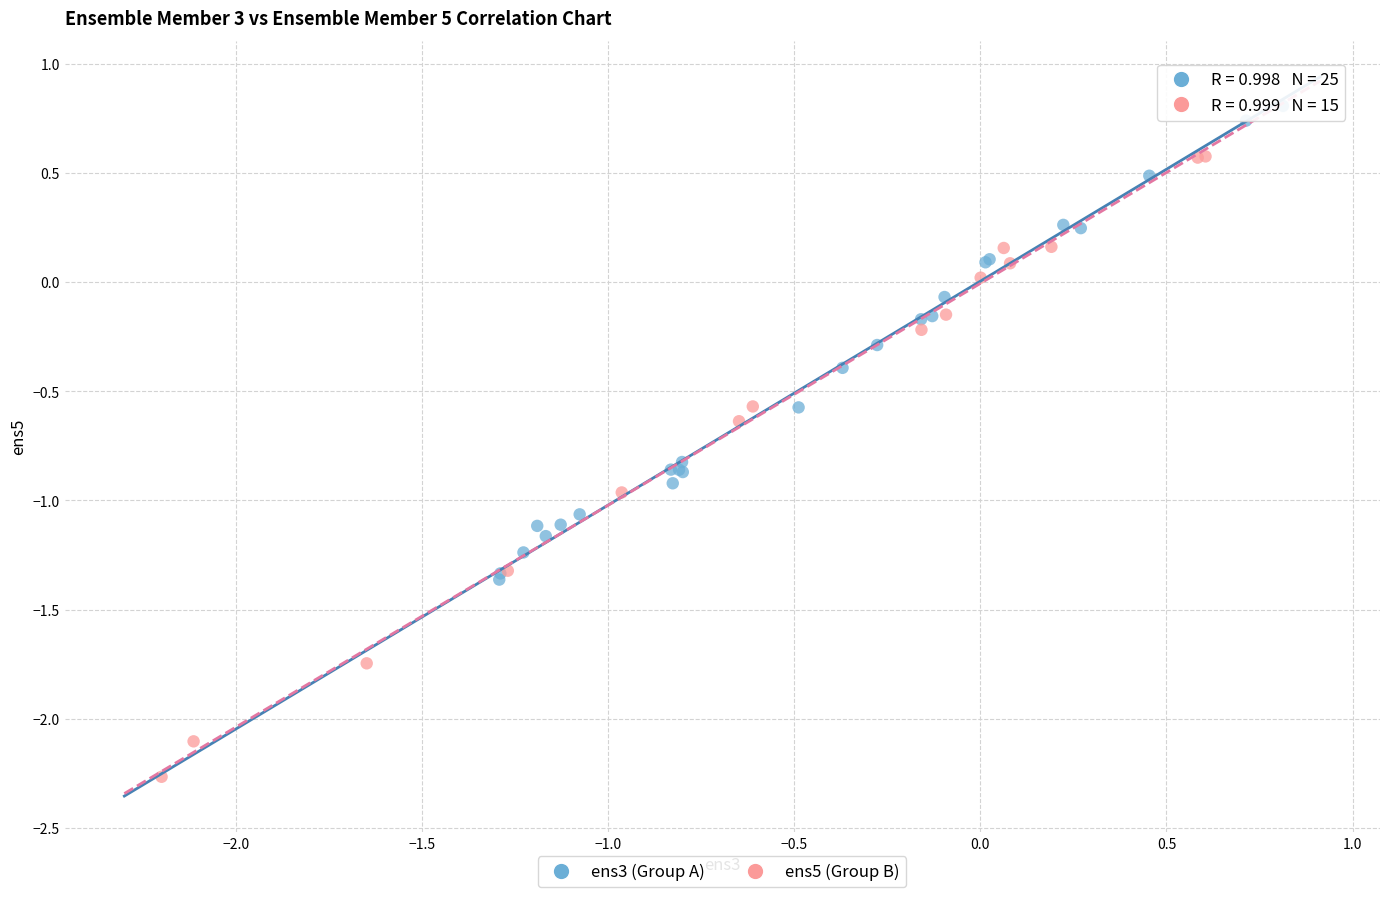

Which series contains the highest Y value?

ens3 (Group A)